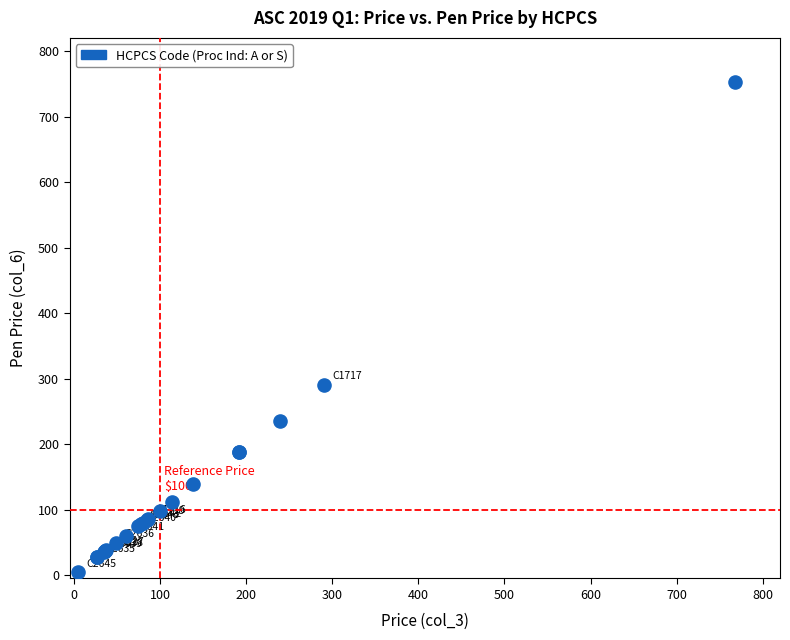

What Y value in the scatter plot is closest to 378?

290.8